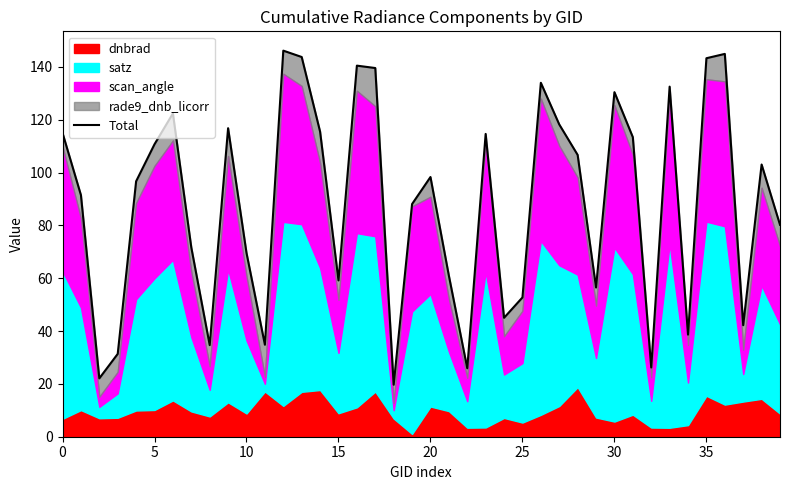

What is the label of the 23rd point from the right?

17